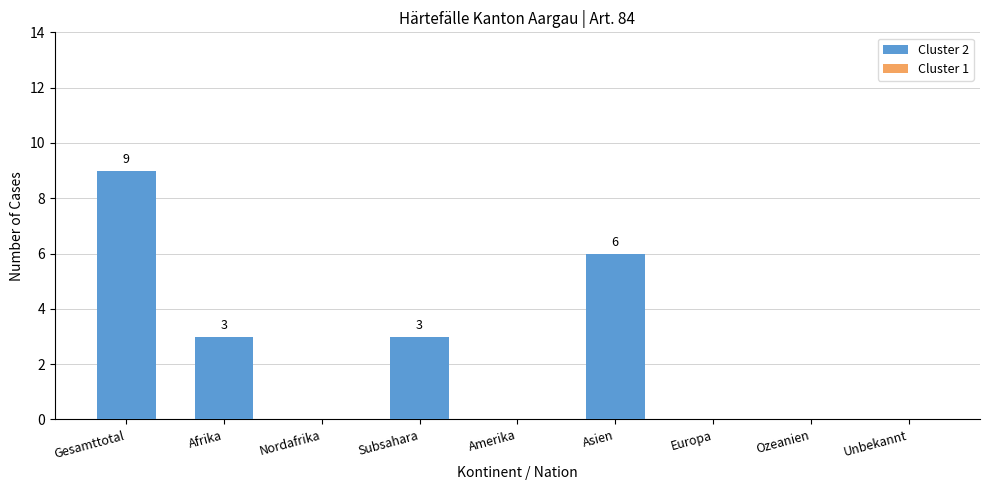

Reading left to right, extract all data points from this chart.

Gesamttotal=9	Afrika=3	Nordafrika=0	Subsahara=3	Amerika=0	Asien=6	Europa=0	Ozeanien=0	Unbekannt=0